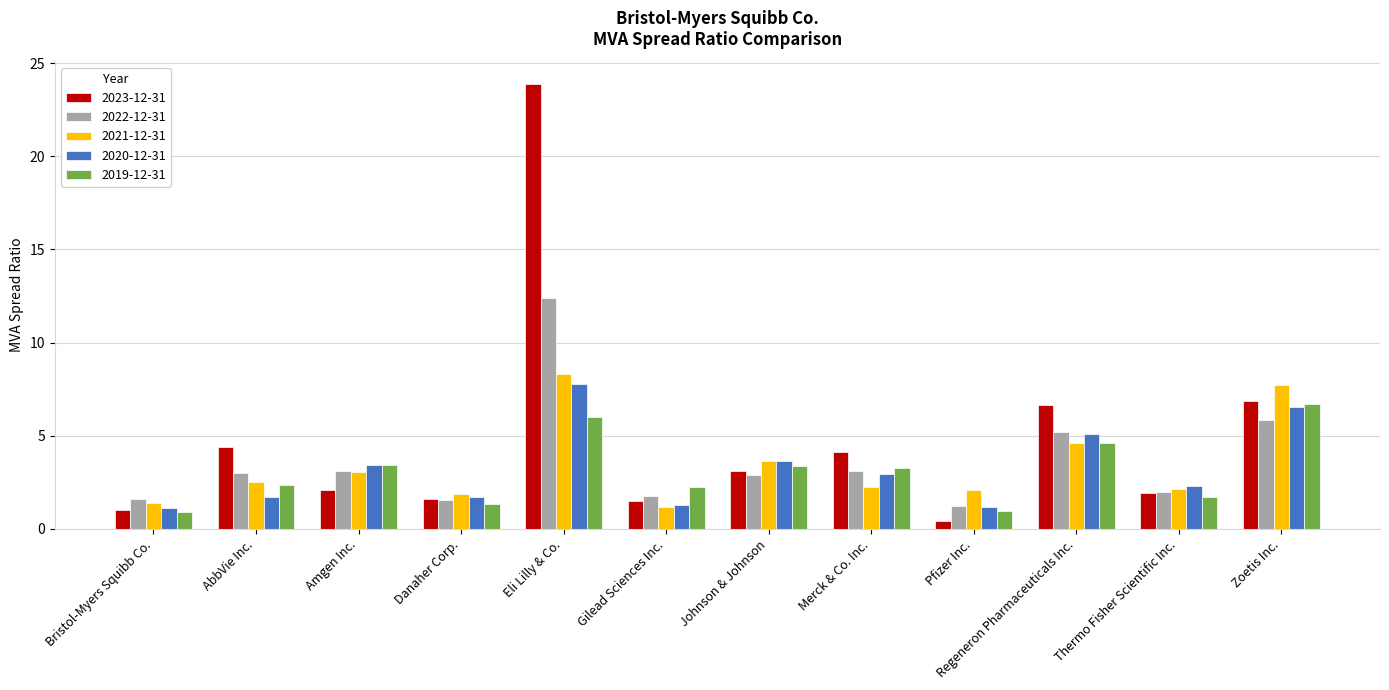

How many data points in 2019-12-31 are less than 3?

6